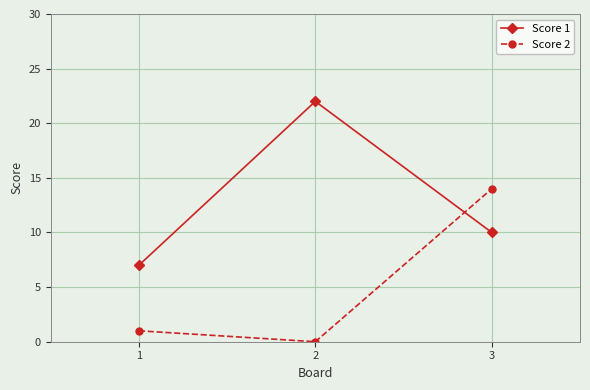

Which category has the highest value in the Score 1 series?

2